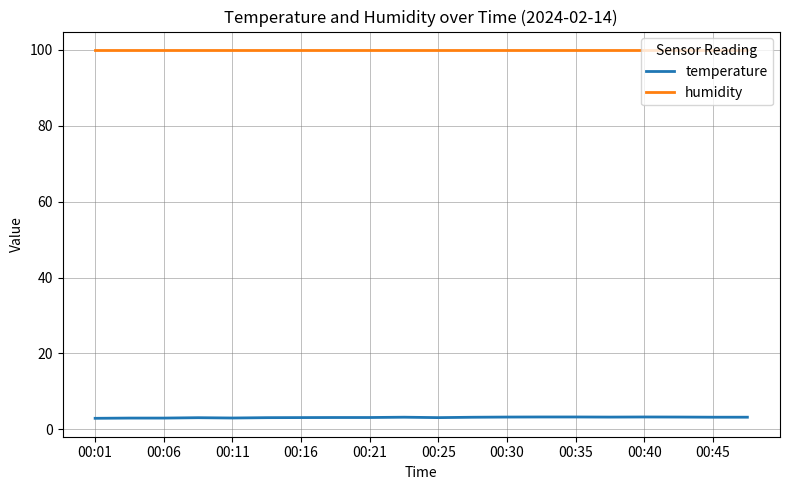

Which series has the largest range (max minus min)?

temperature